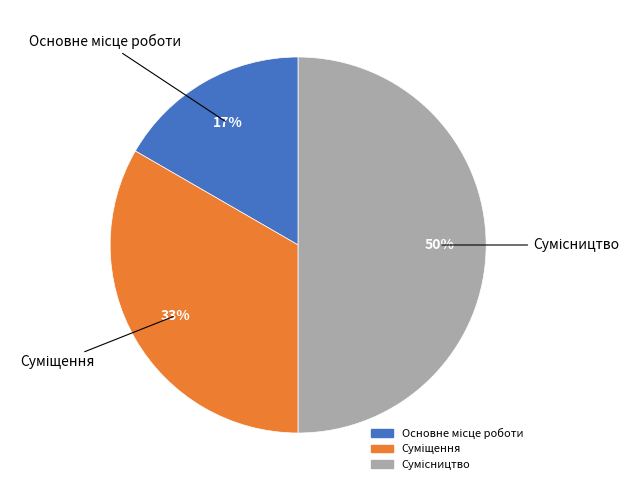

How many slices are in this pie chart?

3